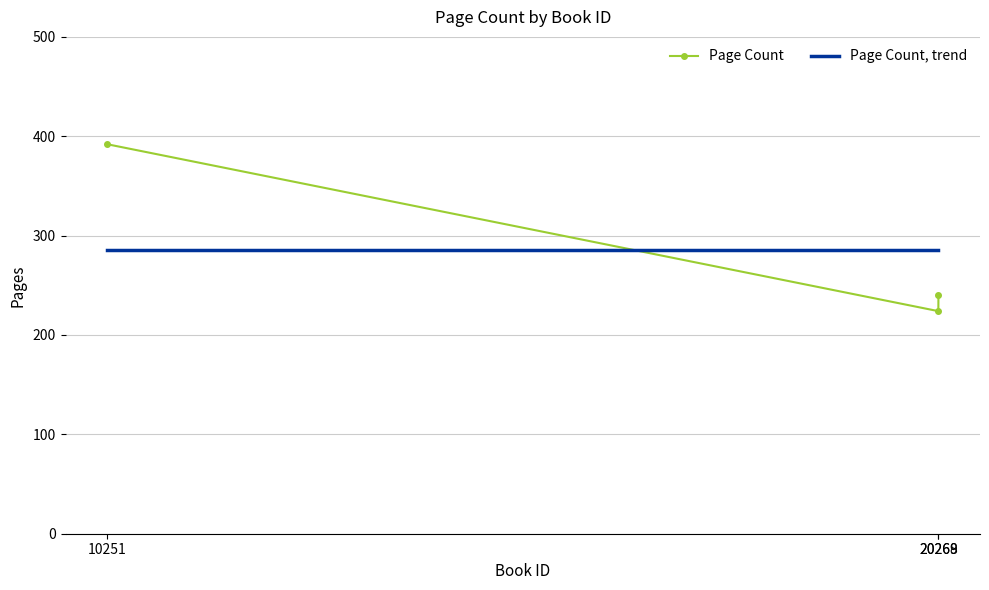

Which series has the widest spread of values?

Page Count